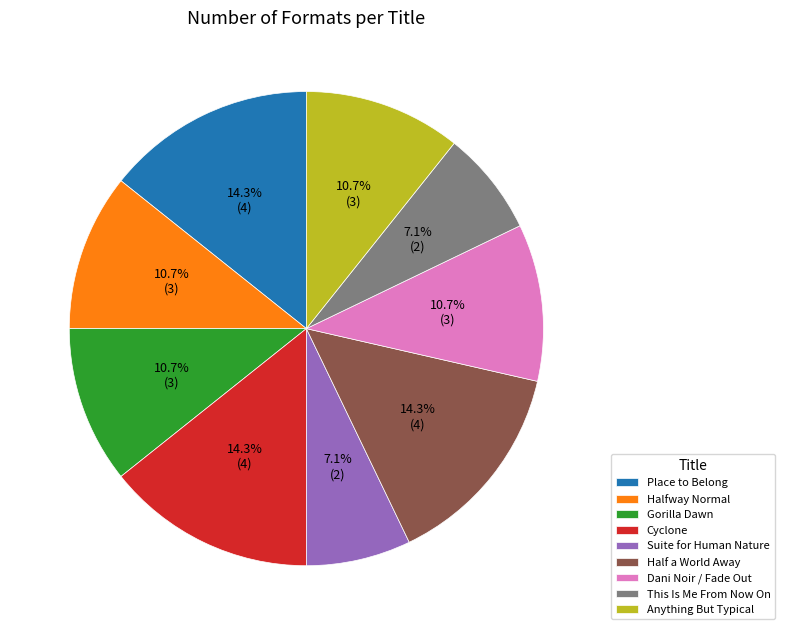

Which has a higher value, Cyclone or Dani Noir / Fade Out?

Cyclone